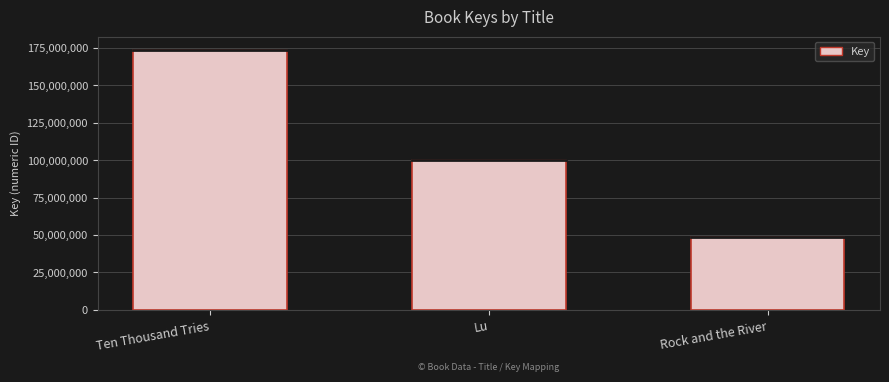

What is the value of the 2nd bar from the left?

100216827